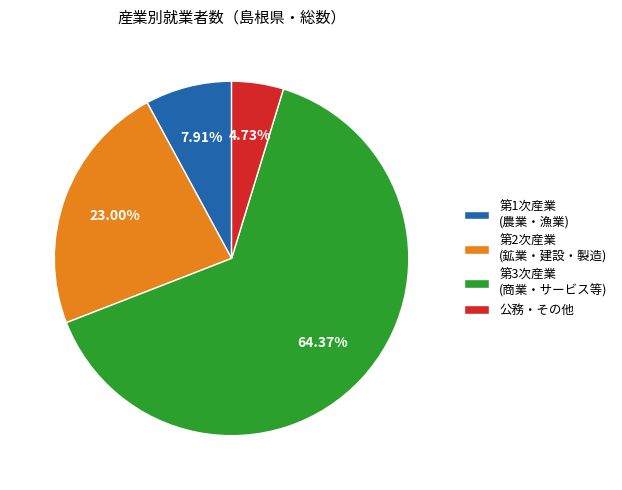

Between 第3次産業 (商業・サービス等) and 第2次産業 (鉱業・建設・製造), which is larger?

第3次産業 (商業・サービス等)